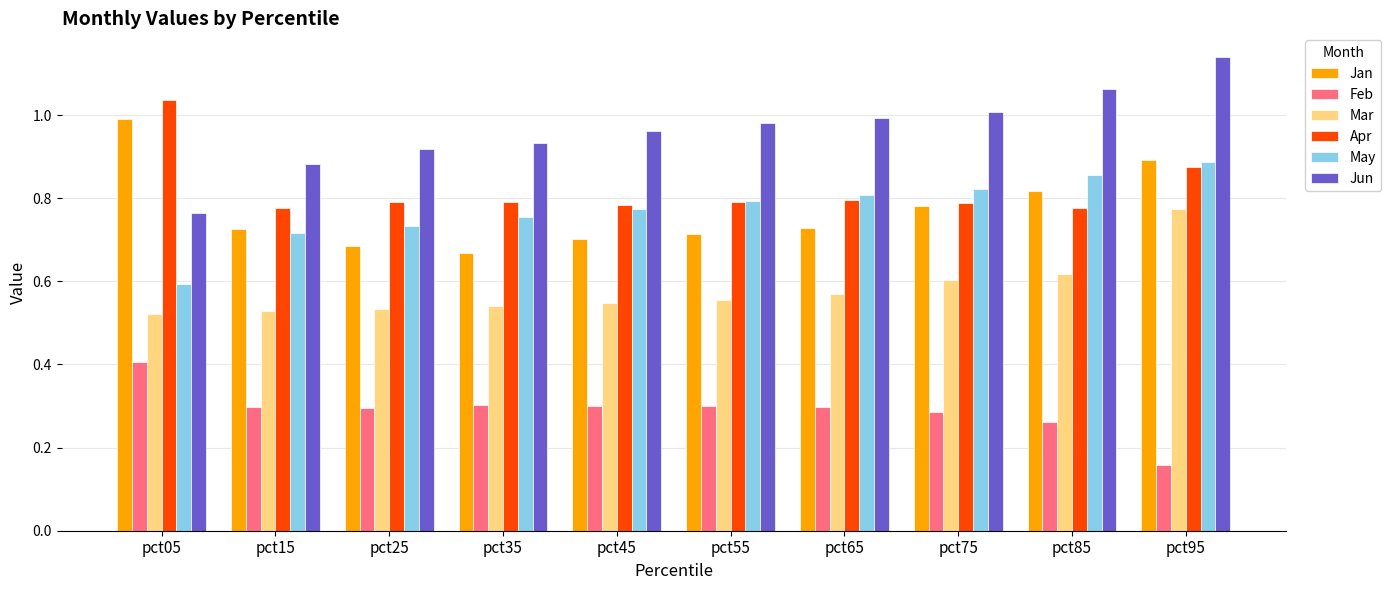

Is the value of Jun at pct45 greater than the value of May at pct25?

Yes